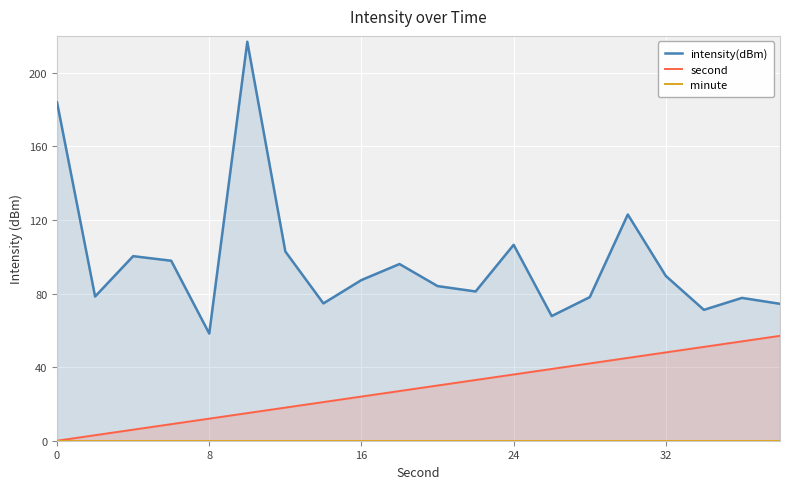

What is the average value of the intensity(dBm) series?

97.5